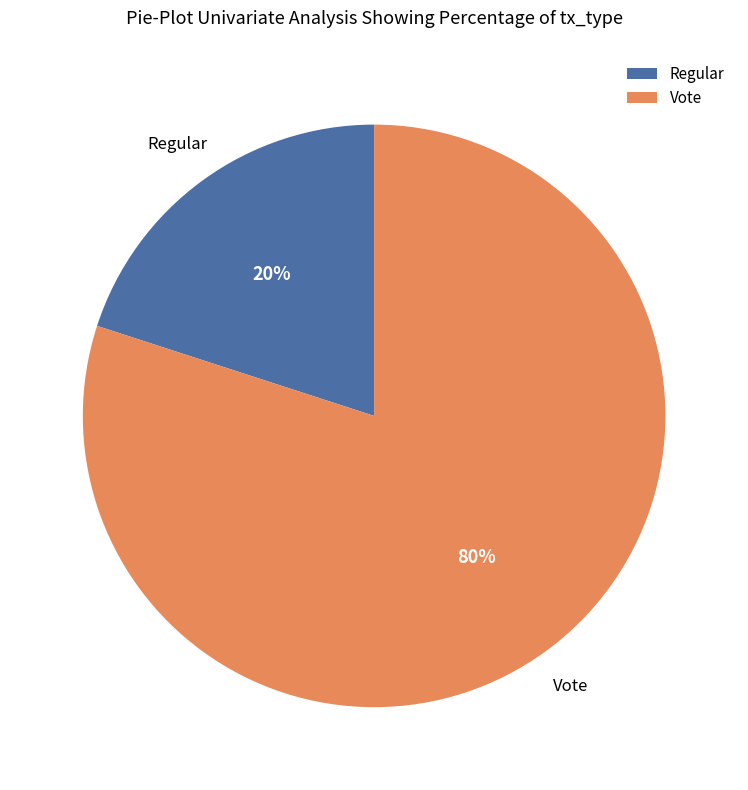

Is it true that Vote is 80% of the pie?

True